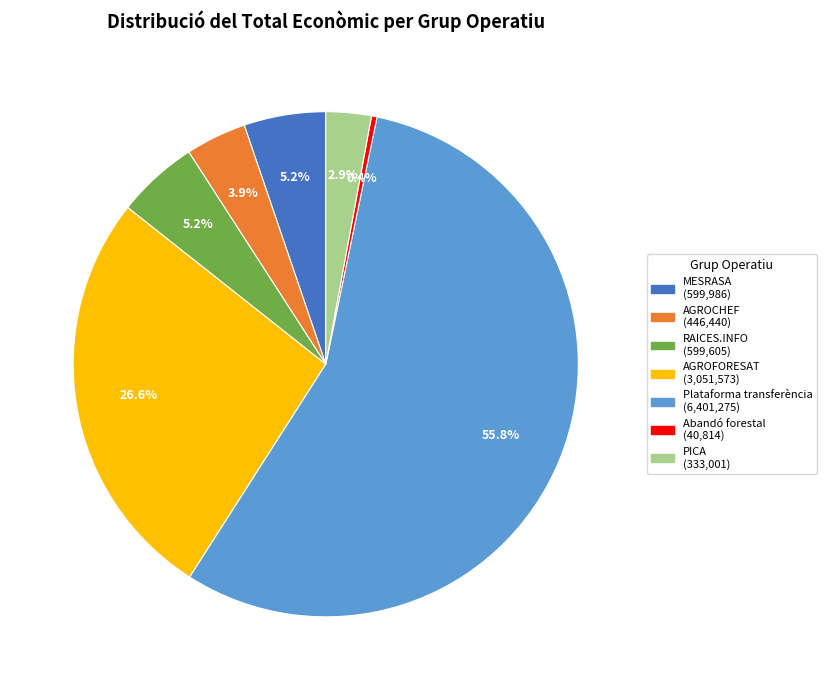

Is there a majority slice in this chart?

Yes